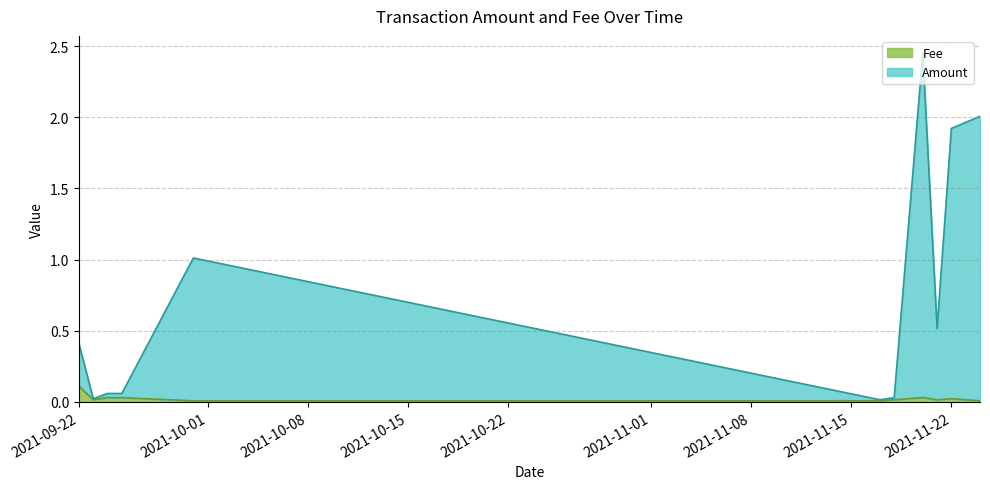

Is it true that Amount equals 0.0 at 2021-09-23?

True